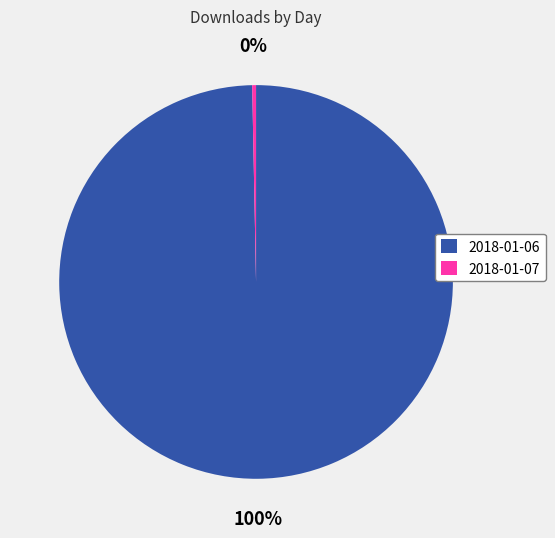

What is the majority slice?

2018-01-06